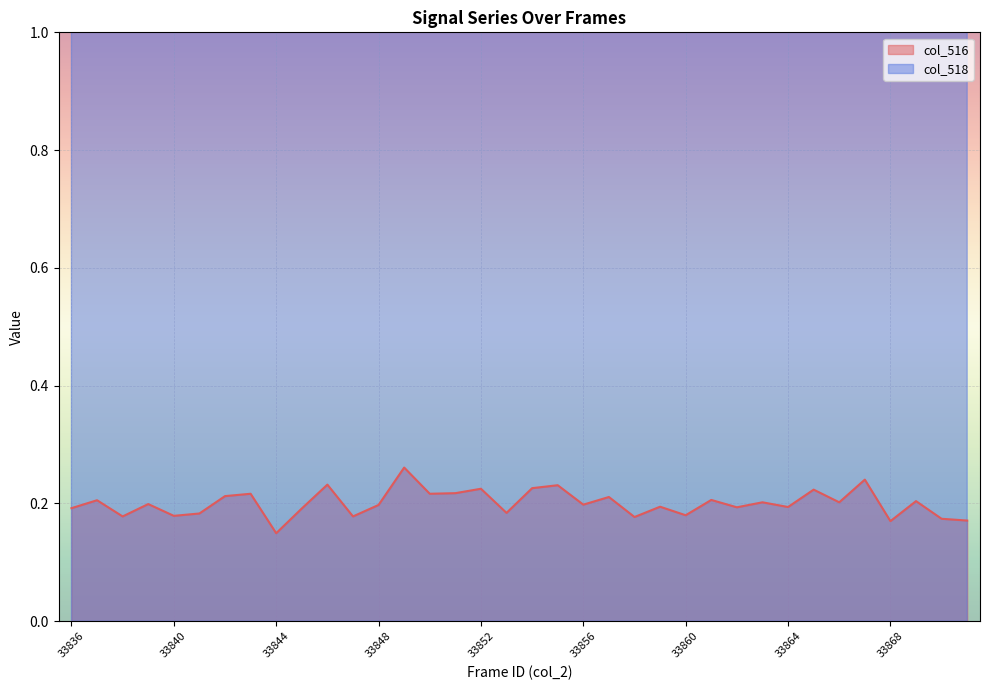

Reading left to right, extract all data points from this chart.

col_516 line: 0.2	0.2	0.2	0.2	0.2	0.2	0.2	0.2	0.1	0.2	0.2	0.2	0.2	0.3	0.2	0.2	0.2	0.2	0.2	0.2	0.2	0.2	0.2	0.2	0.2	0.2	0.2	0.2	0.2	0.2	0.2	0.2	0.2	0.2	0.2	0.2
col_518 line: 7.6	7.6	7.6	7.6	7.6	7.6	7.6	7.6	7.6	7.6	7.5	7.6	7.6	7.5	7.6	7.5	7.5	7.6	7.5	7.5	7.6	7.6	7.6	7.6	7.6	7.6	7.6	7.6	7.6	7.5	7.6	7.5	7.6	7.6	7.6	7.6